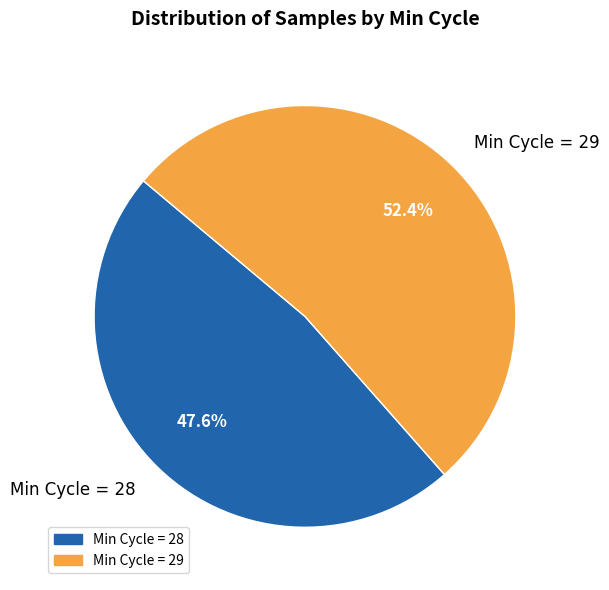

Approximately how many times larger is the value at Min Cycle = 28 compared to Min Cycle = 29?

0.9